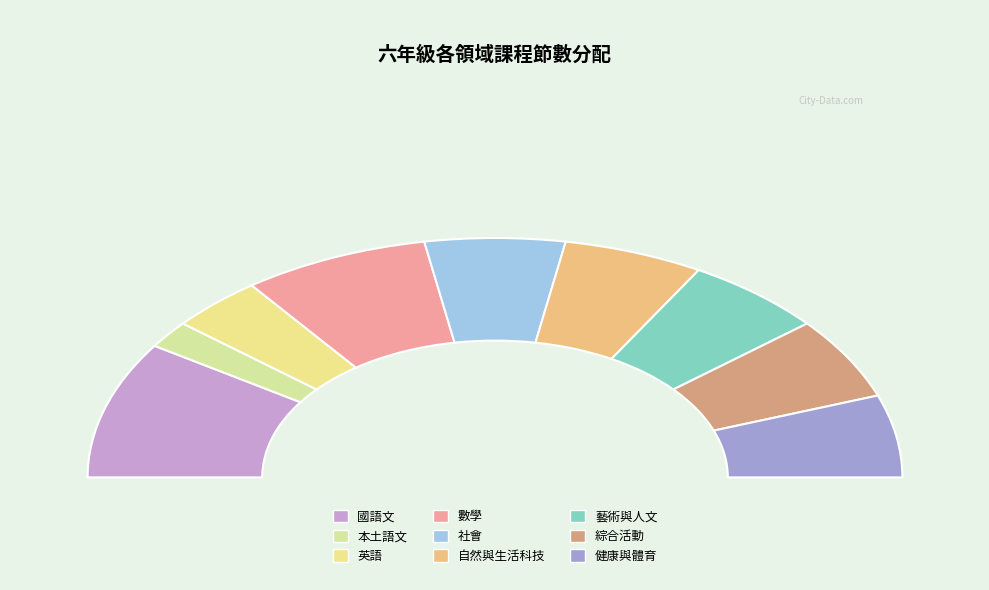

To the nearest percent, what portion does 藝術與人文 represent?

11%